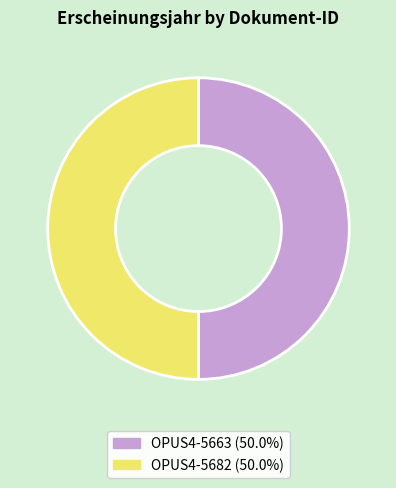

Do OPUS4-5663 and OPUS4-5682 together represent more than half of the pie?

Yes